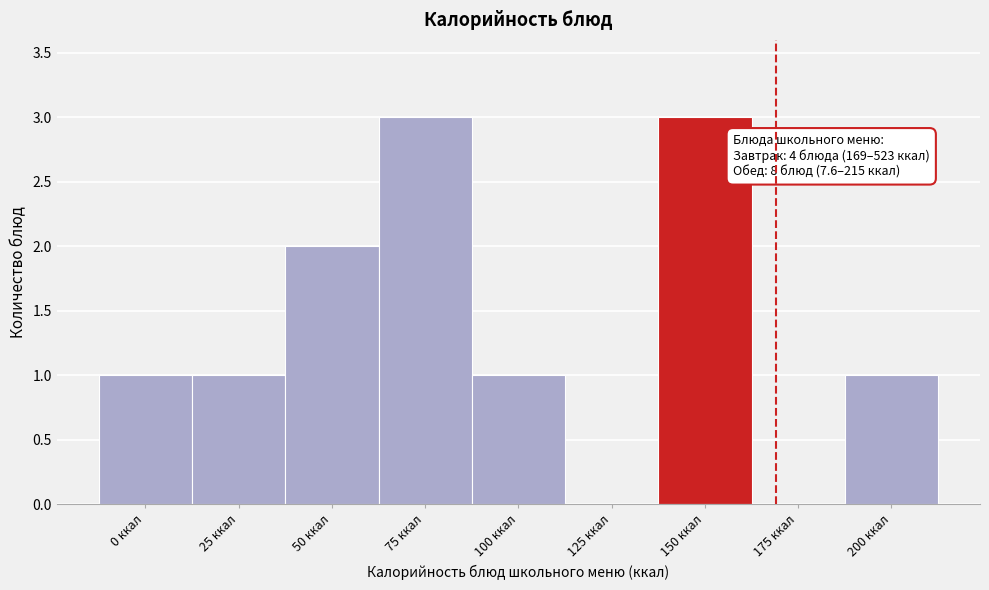

Reading left to right, list all the values displayed in this chart.

0 ккал=1	25 ккал=1	50 ккал=2	75 ккал=3	100 ккал=1	125 ккал=0	150 ккал=3	175 ккал=0	200 ккал=1